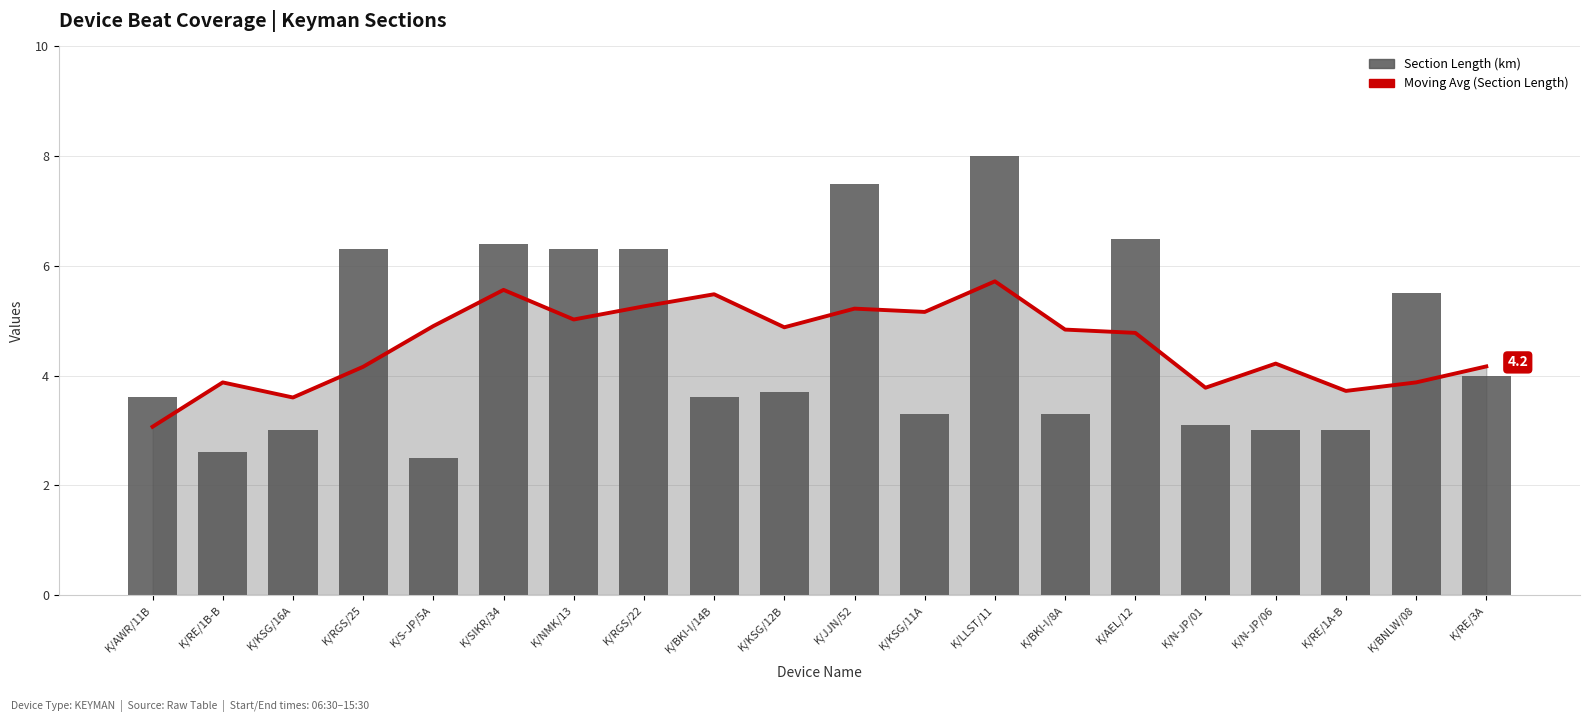

Which series has the widest spread of values?

Section Length (km)